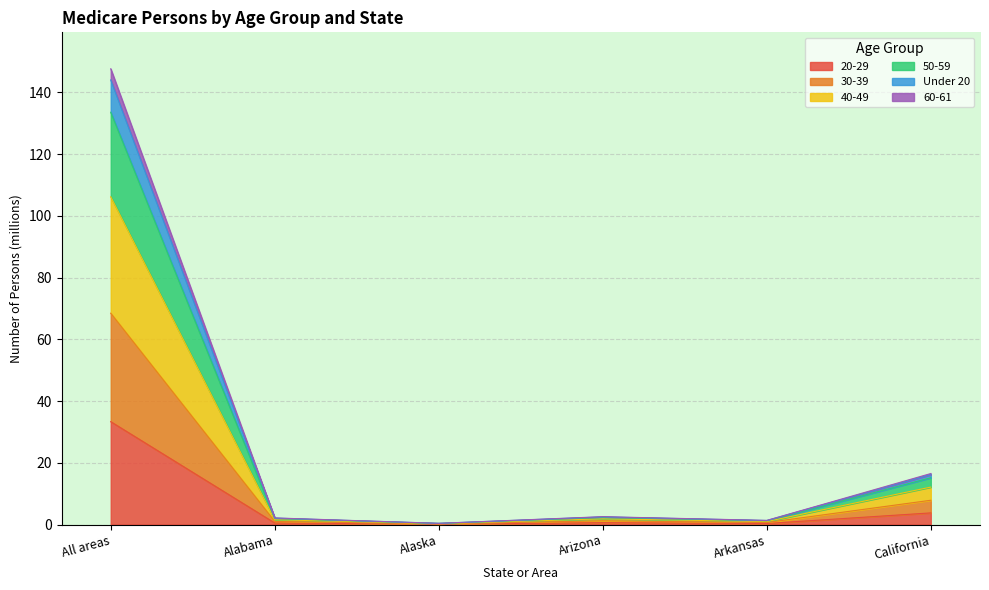

Which category has the highest value in the 20-29 series?

All areas